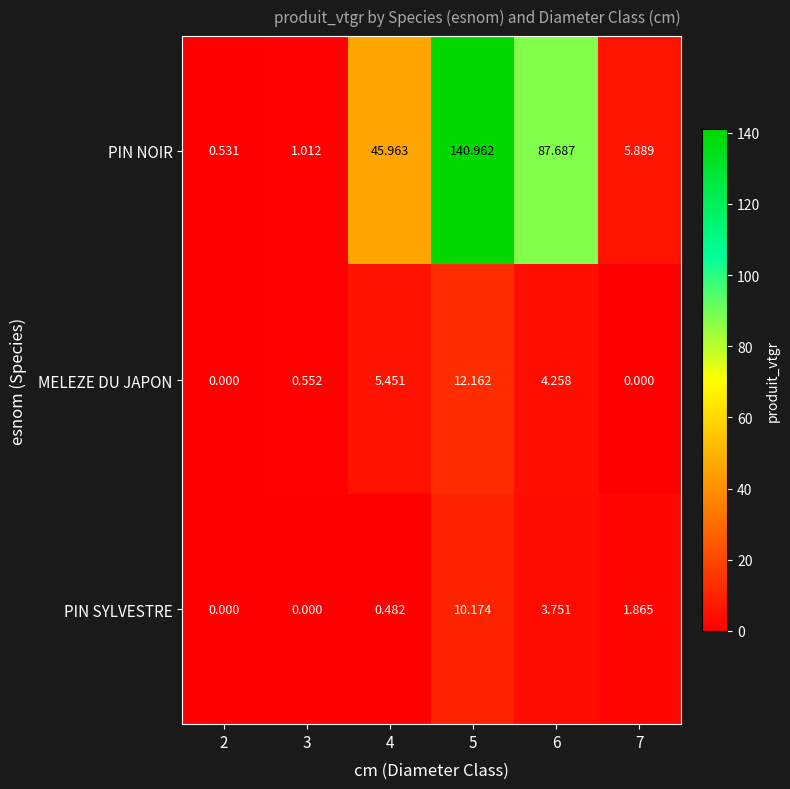

How many categories are shown in the chart?

6